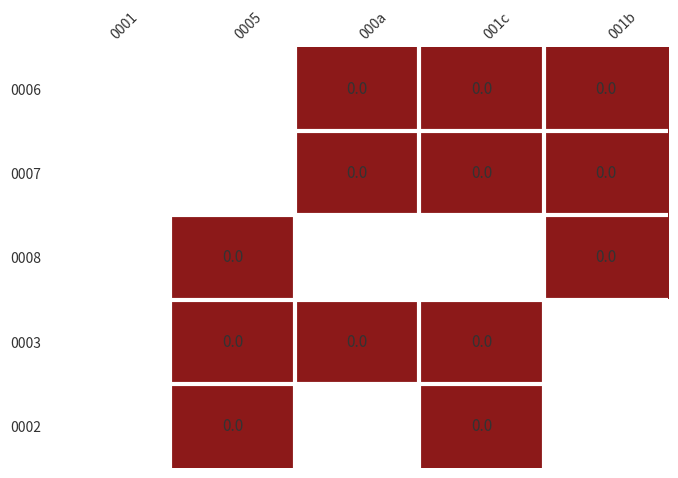

How many 0002 values are between -1 and 0?

5